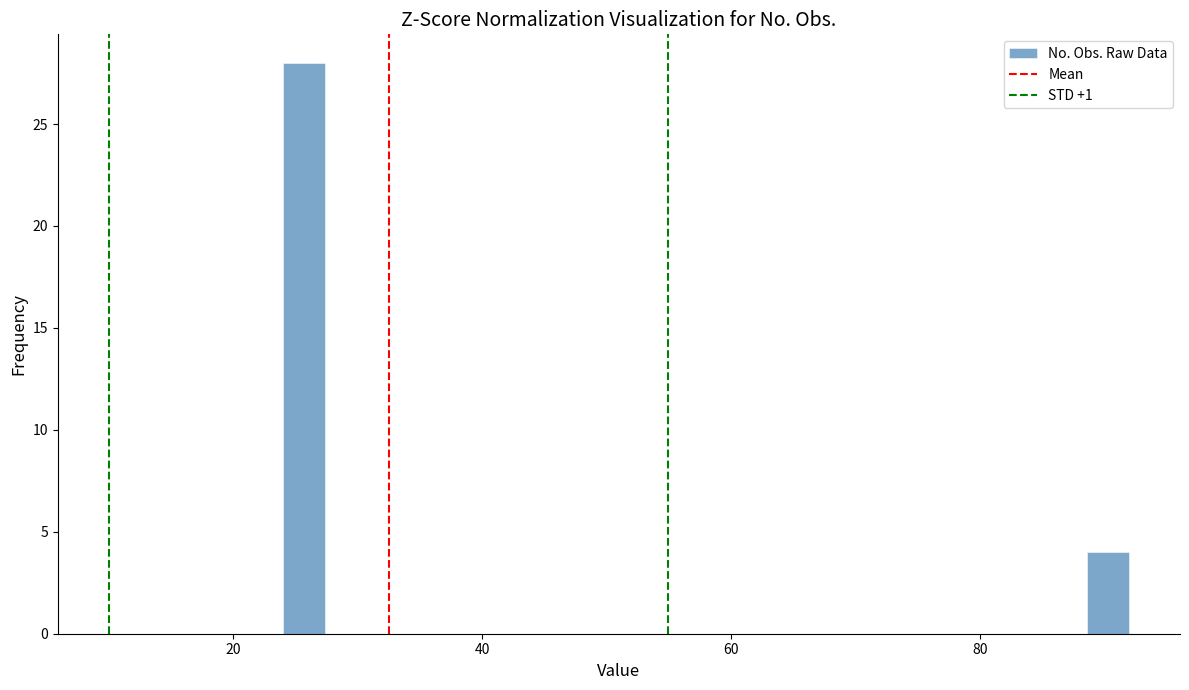

Around what value on the x-axis is the tallest bar? Give the approximate position of its centre, as read against the axis.

26